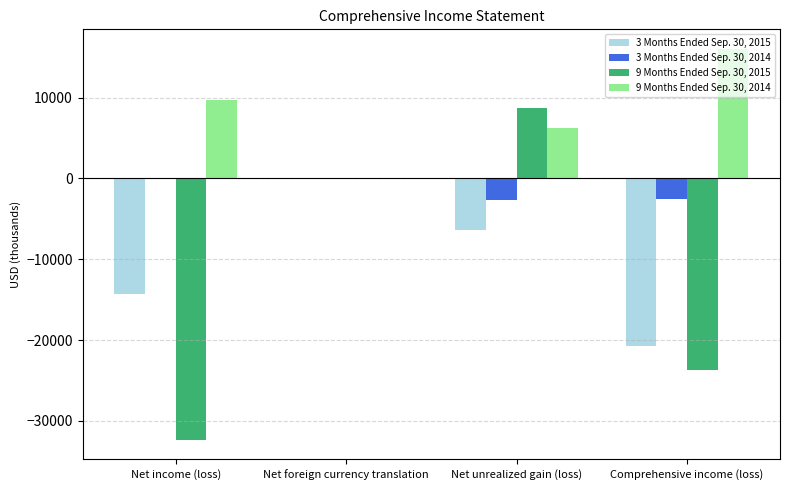

The 9 Months Ended Sep. 30, 2014 series shows 6287 at Net unrealized gain (loss). True or false?

True